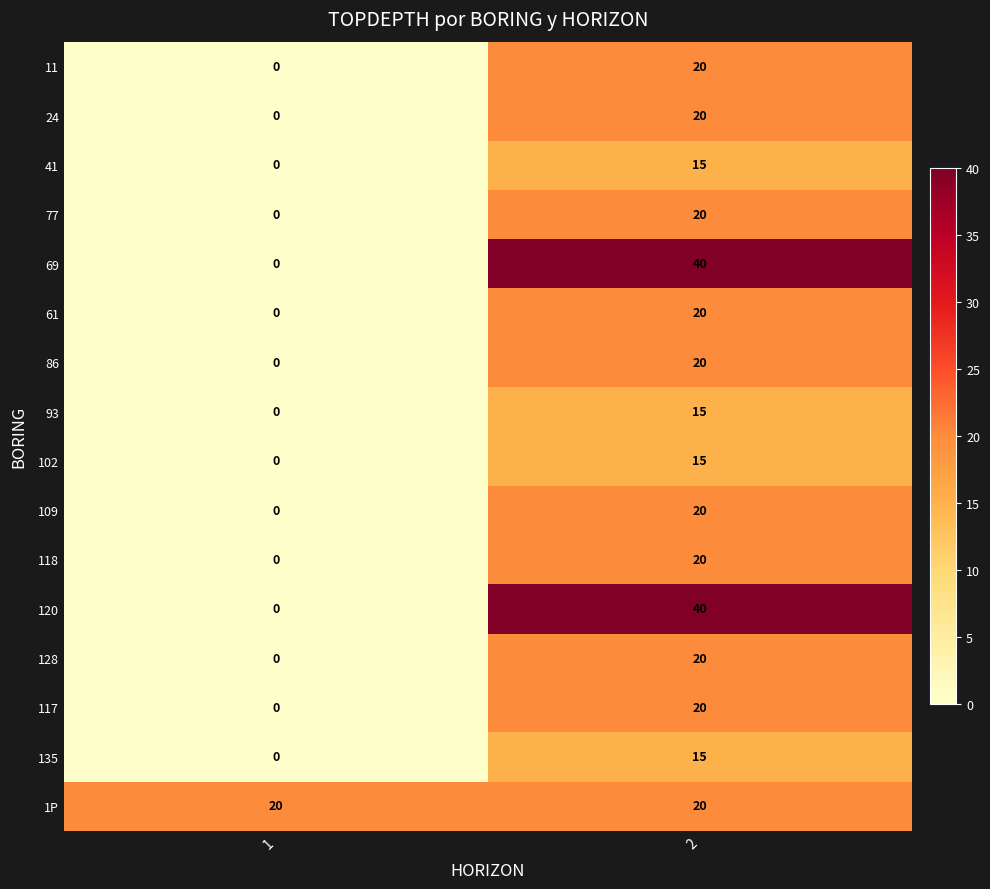

What is the difference between the highest and lowest values at 2?

25